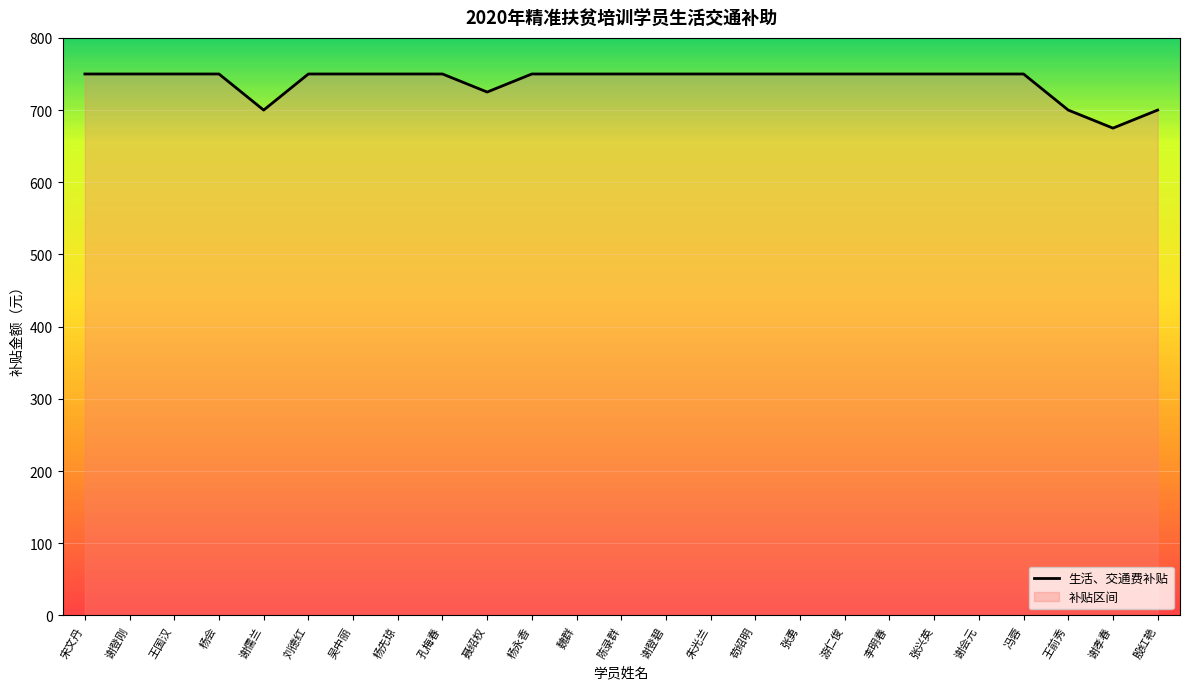

How many lines are shown in the chart?

1